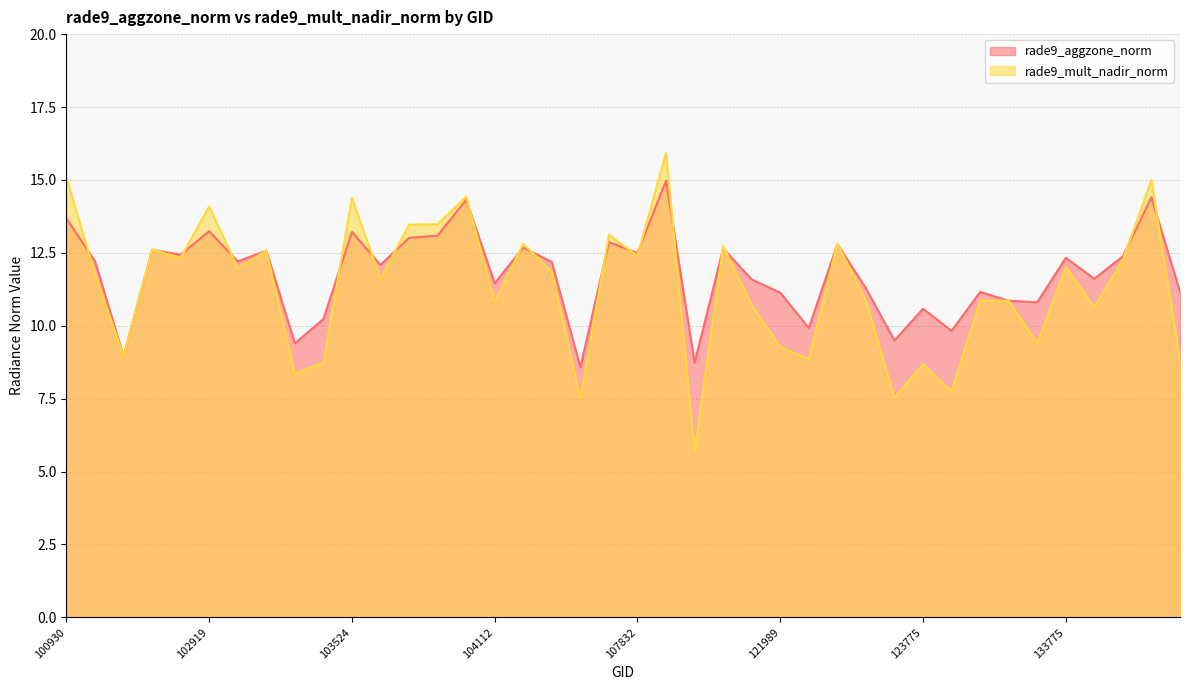

Rank the categories by rade9_mult_nadir_norm value from highest to lowest.

108369, 100930, 134505, 103997, 103524, 102919, 103760, 103643, 107659, 123251, 104346, 108715, 102792, 103279, 107832, 102912, 134138, 133775, 103160, 104355, 102421, 103634, 132309, 123428, 133405, 104112, 121819, 133958, 133762, 121989, 102671, 122525, 134700, 103515, 123775, 103396, 132136, 123600, 104472, 108542